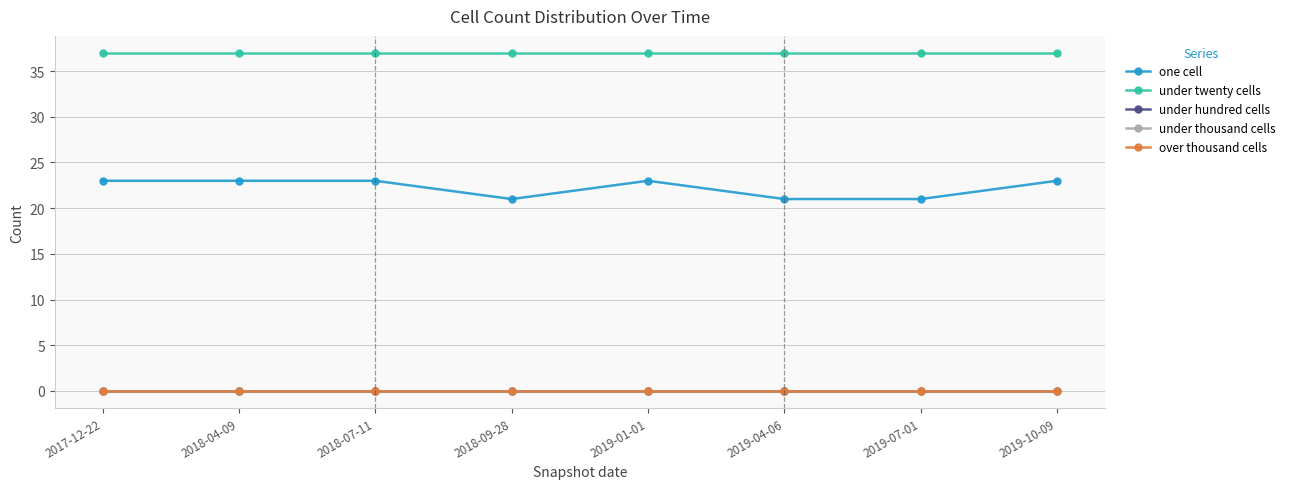

Is this an area chart (filled region under the line)?

No